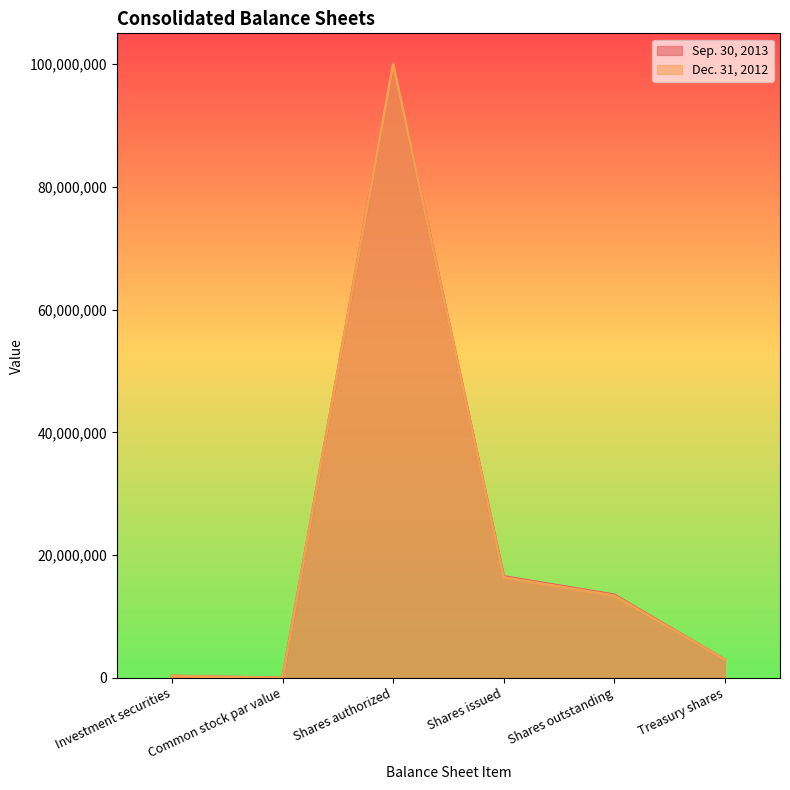

Does the chart have visible grid lines?

No